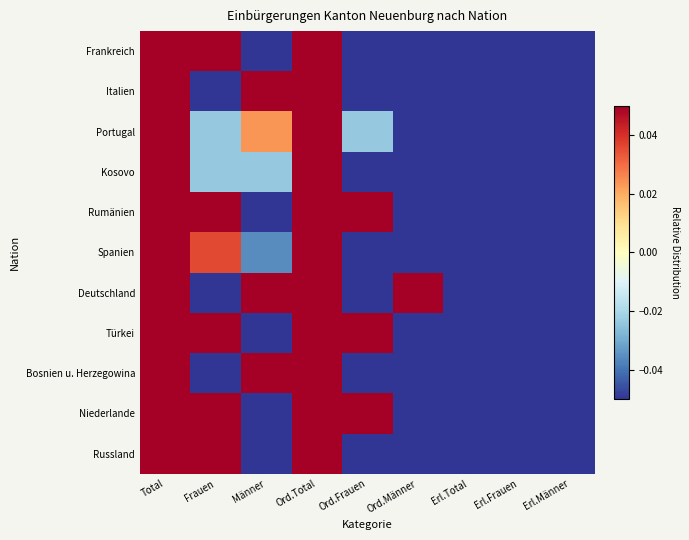

Reading left to right, transcribe all the data shown in this chart.

Frankreich: Total=0.5	Frauen=0.1	Männer=-0.1	Ord.Total=0.3	Ord.Frauen=-0.1	Ord.Männer=-0.1	Erl.Total=-0.3	Erl.Frauen=-0.4	Erl.Männer=-0.4
Italien: Total=0.5	Frauen=-0.1	Männer=0.1	Ord.Total=0.1	Ord.Frauen=-0.2	Ord.Männer=-0.1	Erl.Total=-0.2	Erl.Frauen=-0.4	Erl.Männer=-0.3
Portugal: Total=0.5	Frauen=-0.0	Männer=0.0	Ord.Total=0.4	Ord.Frauen=-0.0	Ord.Männer=-0.1	Erl.Total=-0.4	Erl.Frauen=-0.5	Erl.Männer=-0.4
Kosovo: Total=0.5	Frauen=-0.0	Männer=-0.0	Ord.Total=0.3	Ord.Frauen=-0.1	Ord.Männer=-0.1	Erl.Total=-0.3	Erl.Frauen=-0.4	Erl.Männer=-0.4
Rumänien: Total=0.5	Frauen=0.2	Männer=-0.2	Ord.Total=0.4	Ord.Frauen=0.1	Ord.Männer=-0.2	Erl.Total=-0.4	Erl.Frauen=-0.4	Erl.Männer=-0.5
Spanien: Total=0.5	Frauen=0.0	Männer=-0.0	Ord.Total=0.2	Ord.Frauen=-0.1	Ord.Männer=-0.1	Erl.Total=-0.2	Erl.Frauen=-0.3	Erl.Männer=-0.4
Deutschland: Total=0.5	Frauen=-0.2	Männer=0.2	Ord.Total=0.4	Ord.Frauen=-0.2	Ord.Männer=0.2	Erl.Total=-0.4	Erl.Frauen=-0.4	Erl.Männer=-0.5
Türkei: Total=0.5	Frauen=0.3	Männer=-0.3	Ord.Total=0.5	Ord.Frauen=0.3	Ord.Männer=-0.3	Erl.Total=-0.5	Erl.Frauen=-0.5	Erl.Männer=-0.5
Bosnien u. Herzegowina: Total=0.5	Frauen=-0.2	Männer=0.2	Ord.Total=0.2	Ord.Frauen=-0.2	Ord.Männer=-0.1	Erl.Total=-0.2	Erl.Frauen=-0.5	Erl.Männer=-0.2
Niederlande: Total=0.5	Frauen=0.3	Männer=-0.3	Ord.Total=0.5	Ord.Frauen=0.3	Ord.Männer=-0.3	Erl.Total=-0.5	Erl.Frauen=-0.5	Erl.Männer=-0.5
Russland: Total=0.5	Frauen=0.1	Männer=-0.1	Ord.Total=0.4	Ord.Frauen=-0.1	Ord.Männer=-0.1	Erl.Total=-0.4	Erl.Frauen=-0.4	Erl.Männer=-0.5